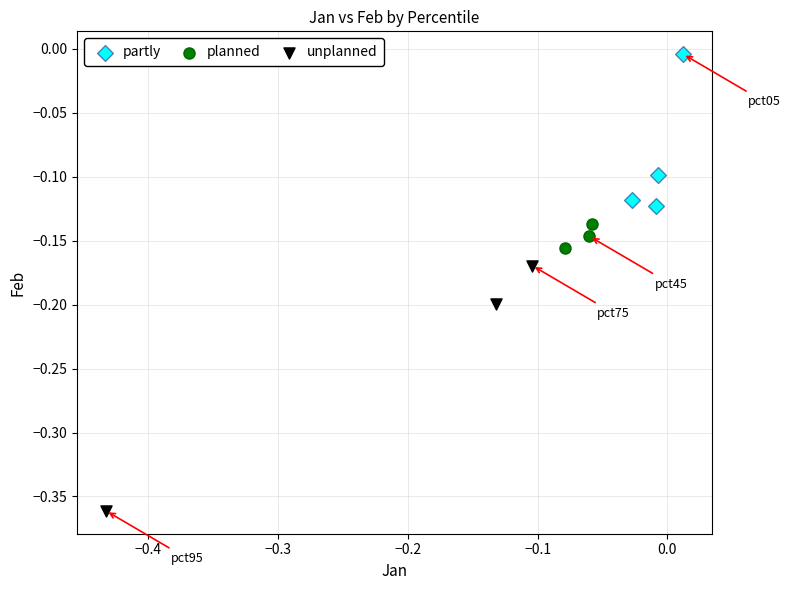

Which series reaches the minimum Y coordinate?

unplanned